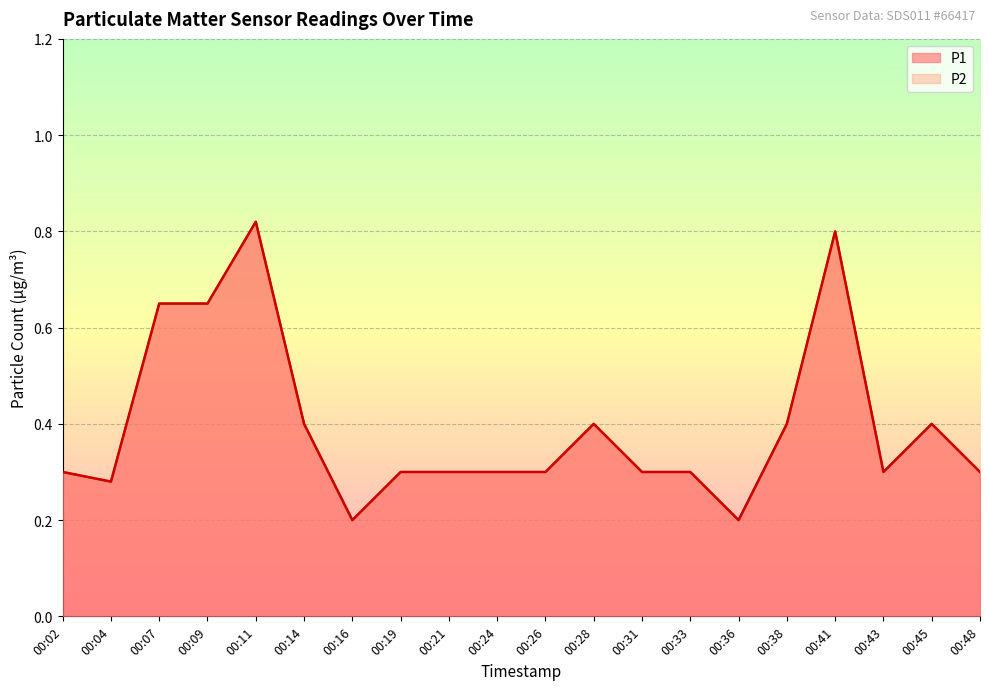

What is the smallest value displayed?

0.2